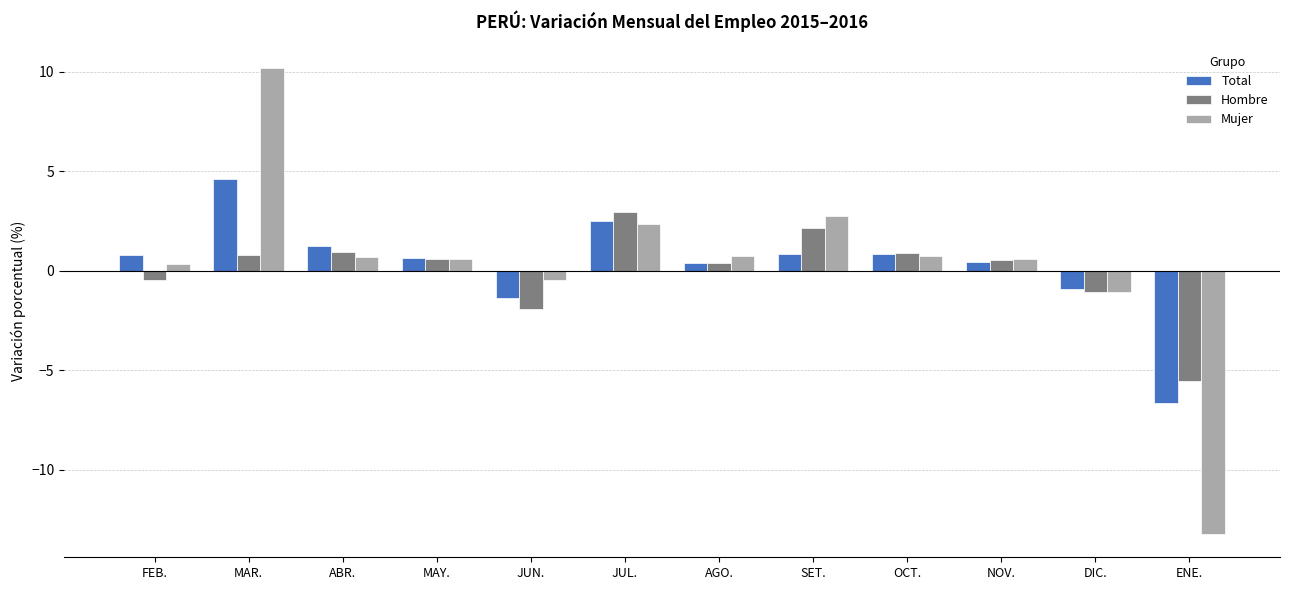

Rank the series by their maximum value, from lowest to highest.

Hombre, Total, Mujer